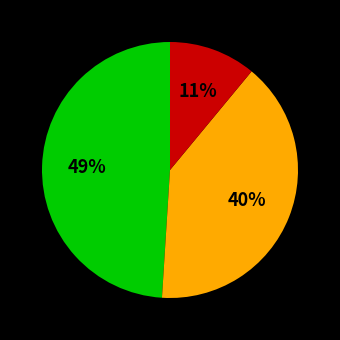

To the nearest percent, what is the average slice percentage?

33%